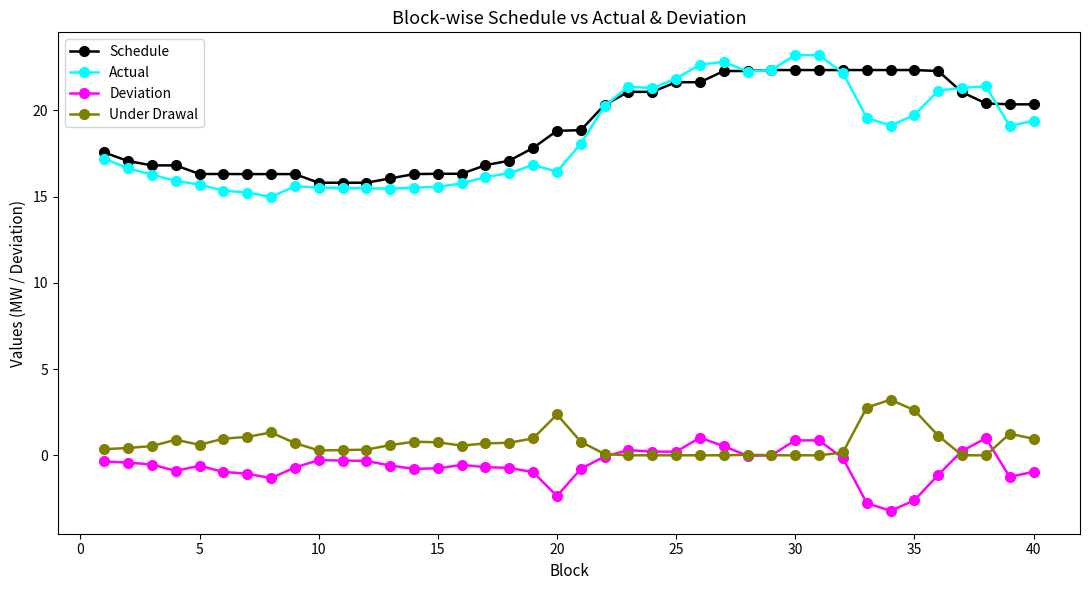

Rank the series by their maximum value, from highest to lowest.

Actual, Schedule, Under Drawal, Deviation